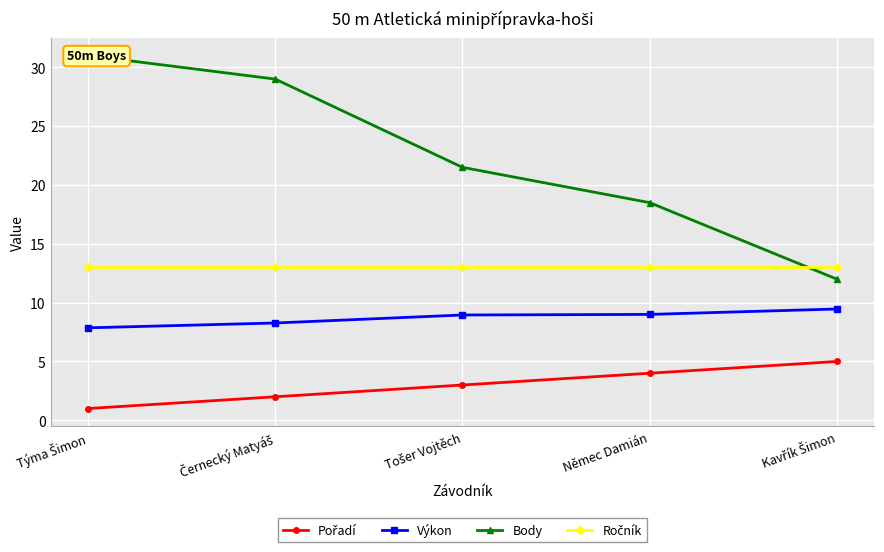

After their last crossing, which series has the higher values: Ročník or Body?

Ročník